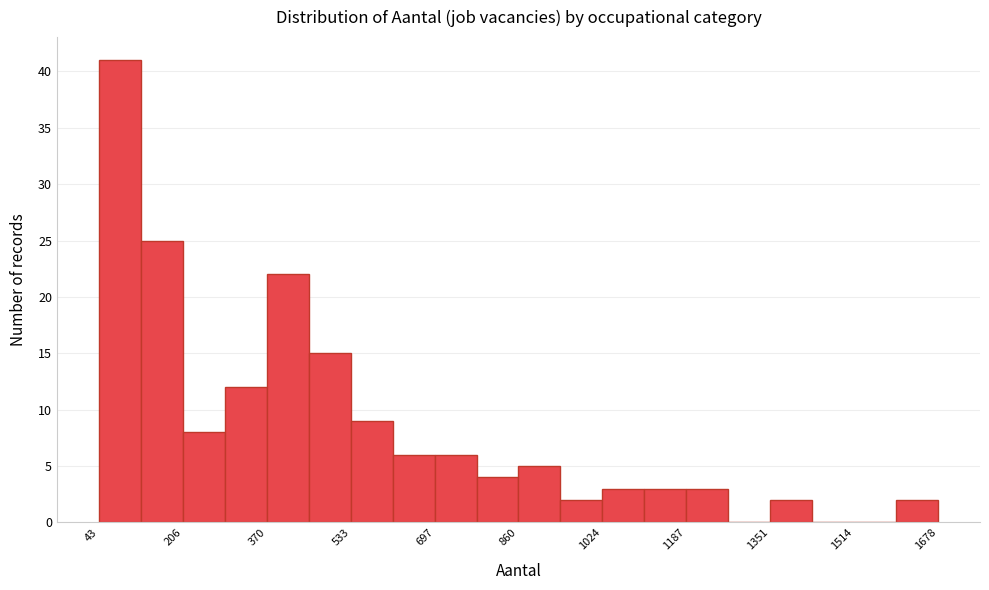

What is the height of the bar covering 380 to 460 on the x-axis? Neither the bar edges nor the heights are printed on the chart, so give them approximately, as read against the axes.

22